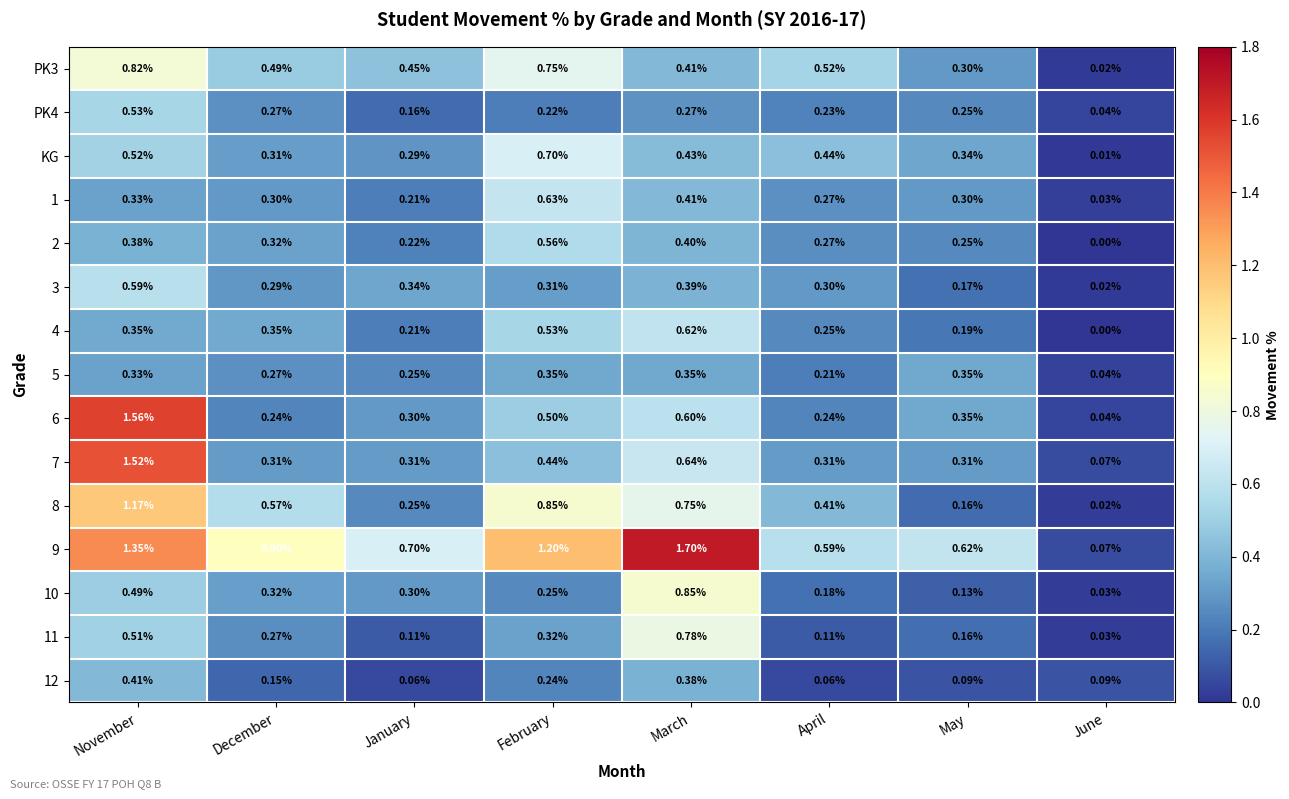

Which category has the highest value across all series?

March